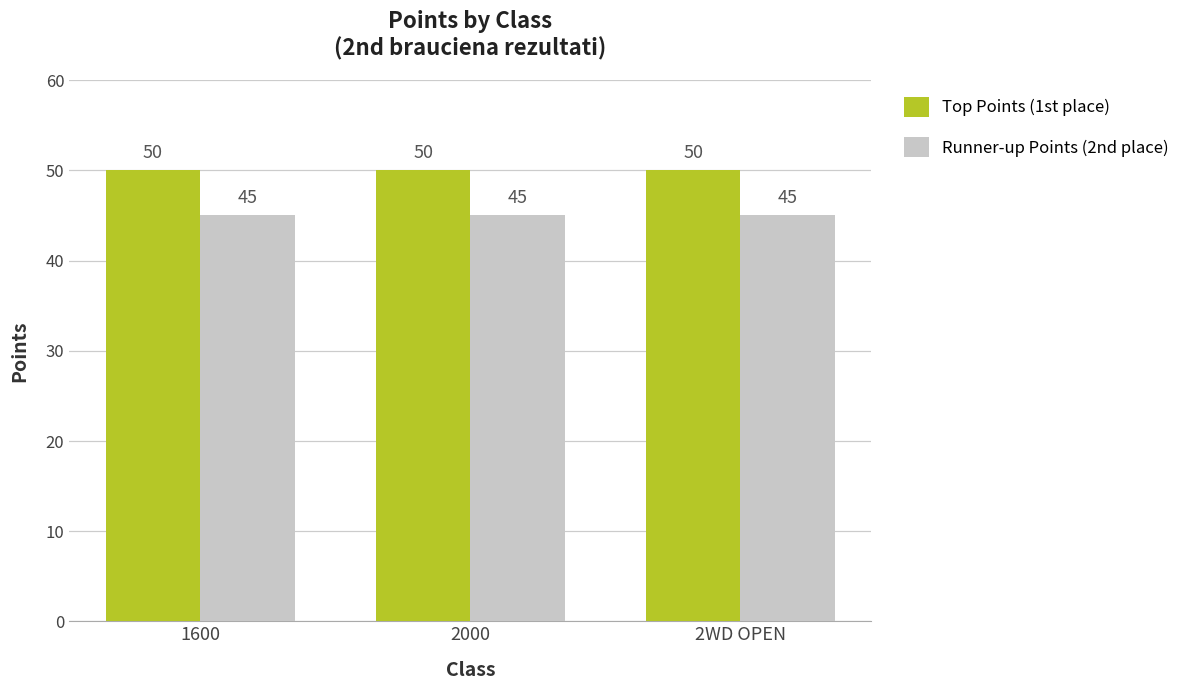

Reading left to right, list all the values displayed in this chart.

Top Points (1st place): 50	50	50
Runner-up Points (2nd place): 45	45	45